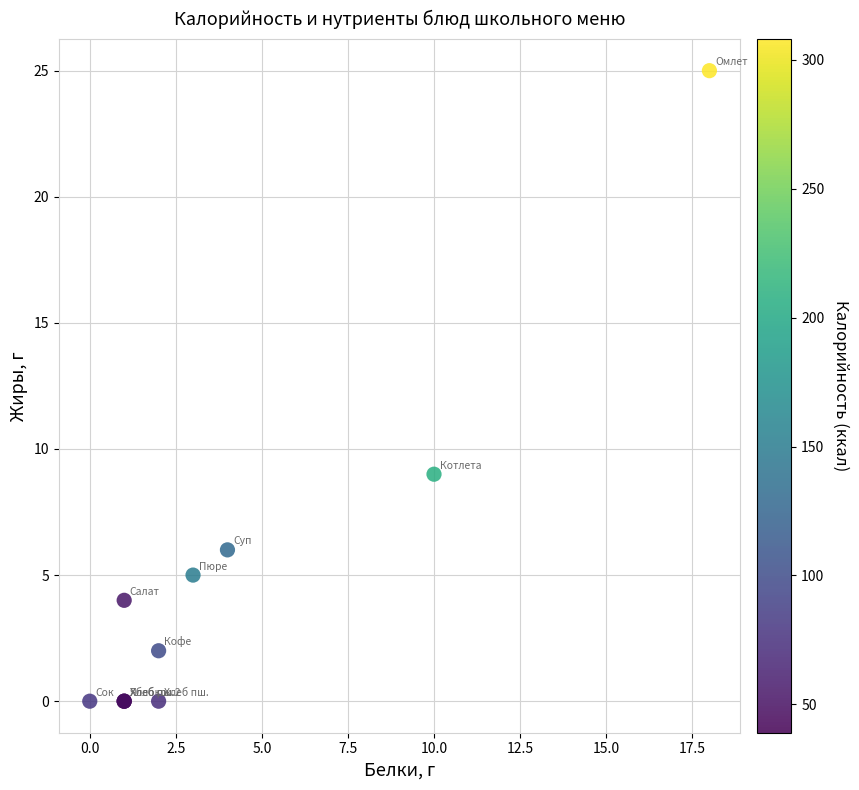

What Y value in the scatter plot is closest to 12?

9